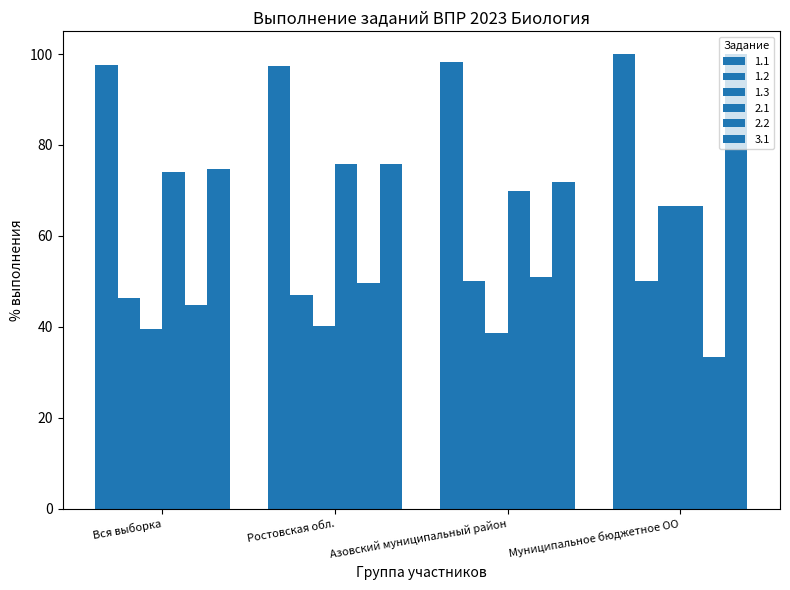

How many values in the 2.1 series exceed 74?

2